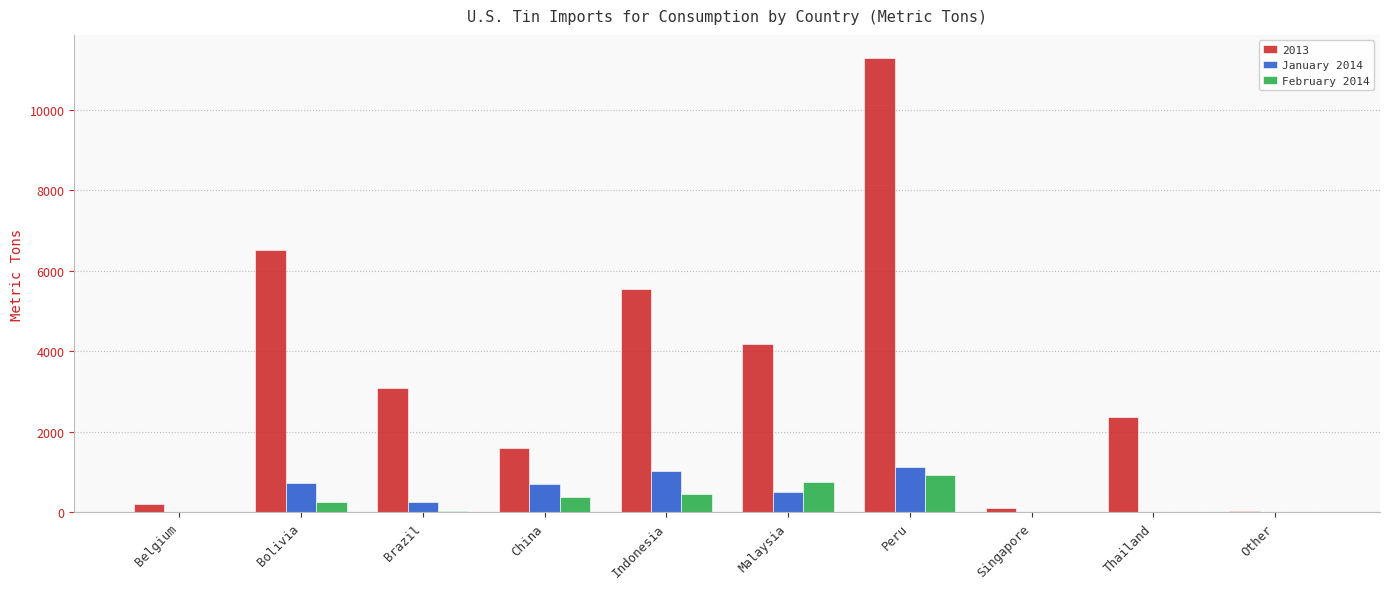

The value of 2013 at Bolivia is 4549. True or false?

False